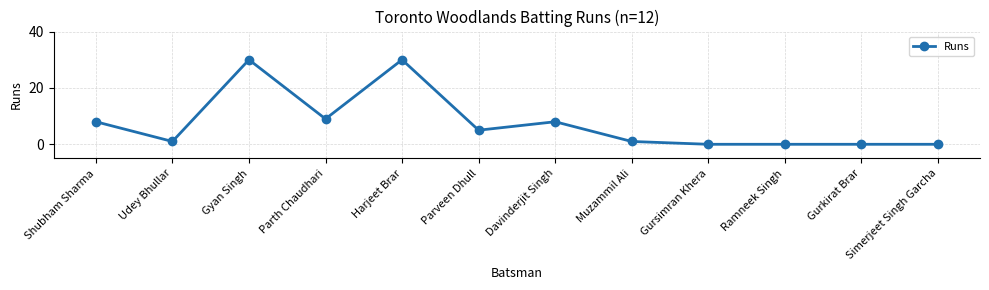

What is the difference between the values at Gurkirat Brar and Parth Chaudhari?

9